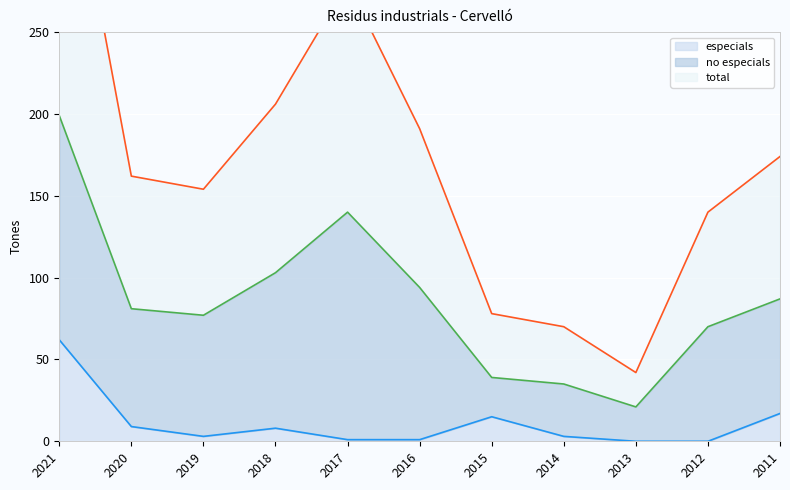

At which category is the sum across all series the highest?

2021